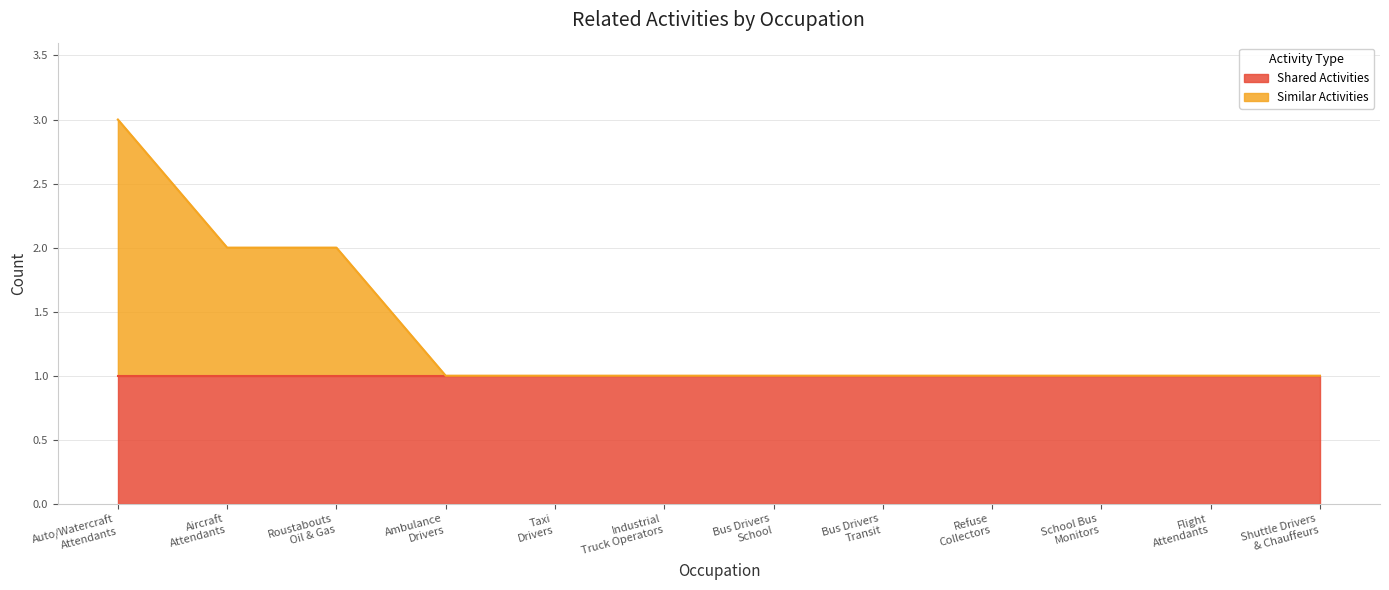

What is the label of the 1st point from the right?

Shuttle Drivers & Chauffeurs